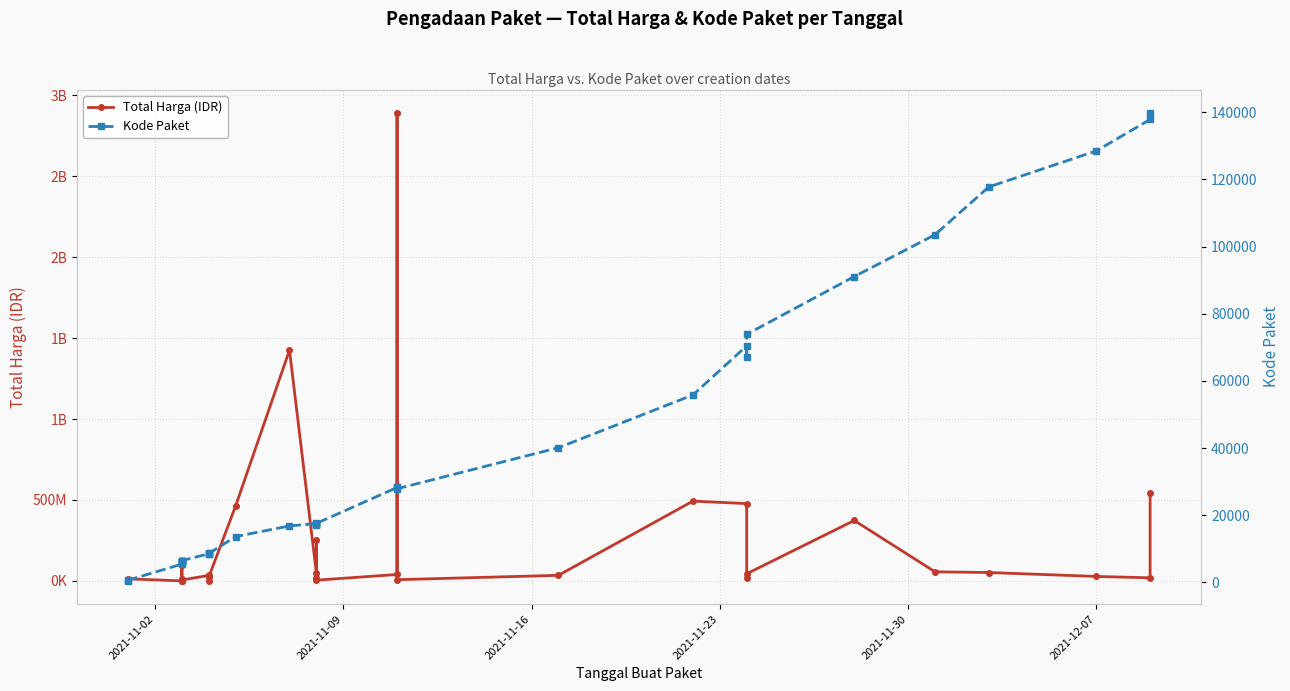

What are all the series names shown in the legend?

Total Harga (IDR), Kode Paket